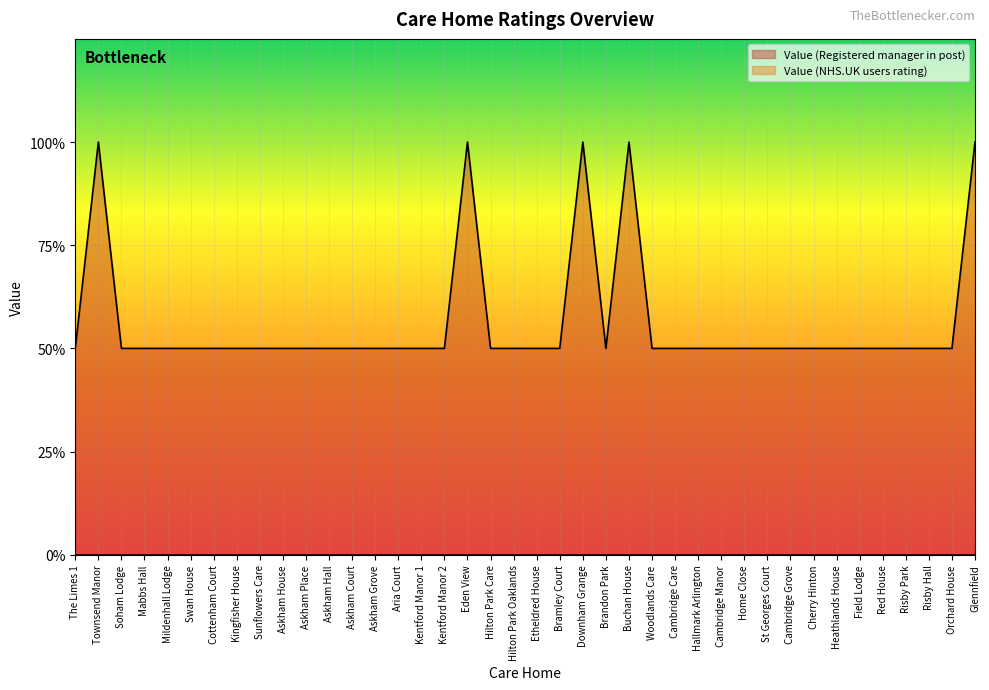

How many data points does each series have?

40